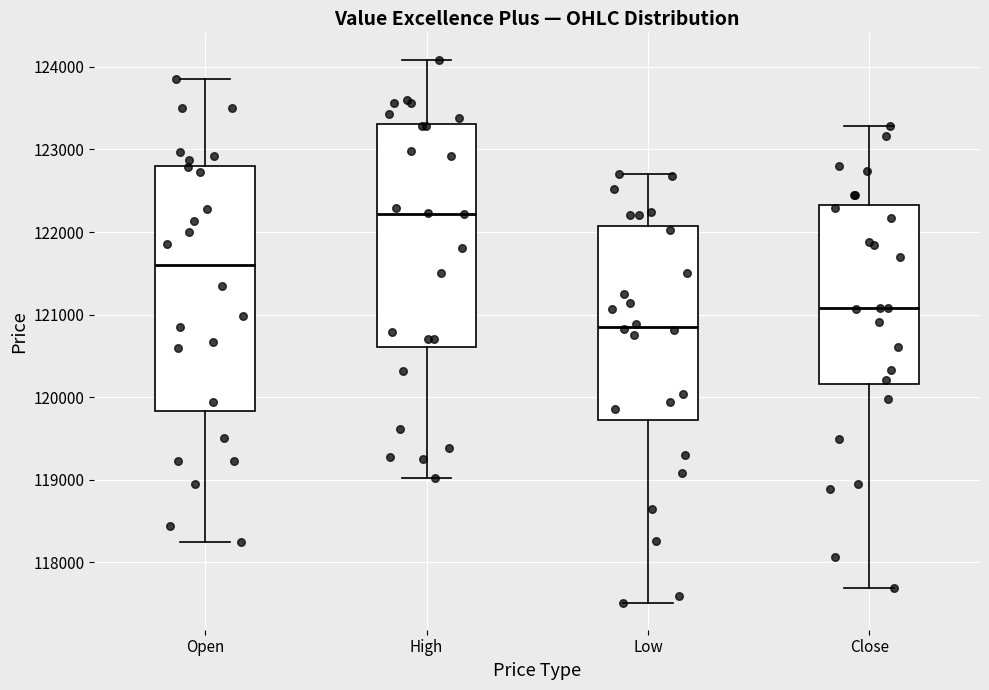

Which box has the lowest median line?

Low